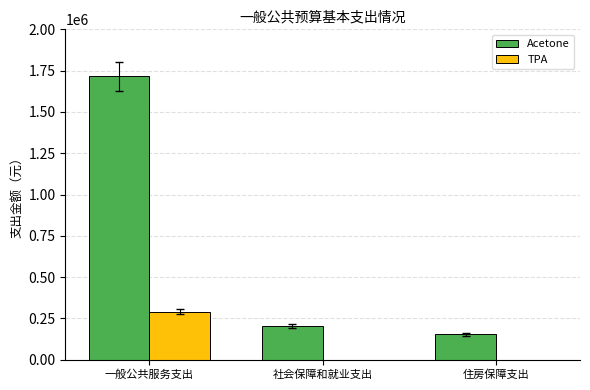

Reading left to right, extract all data points from this chart.

Acetone: 一般公共服务支出=1715276.7	社会保障和就业支出=204085.9	住房保障支出=153064.4
TPA: 一般公共服务支出=290400.0	社会保障和就业支出=0.0	住房保障支出=0.0